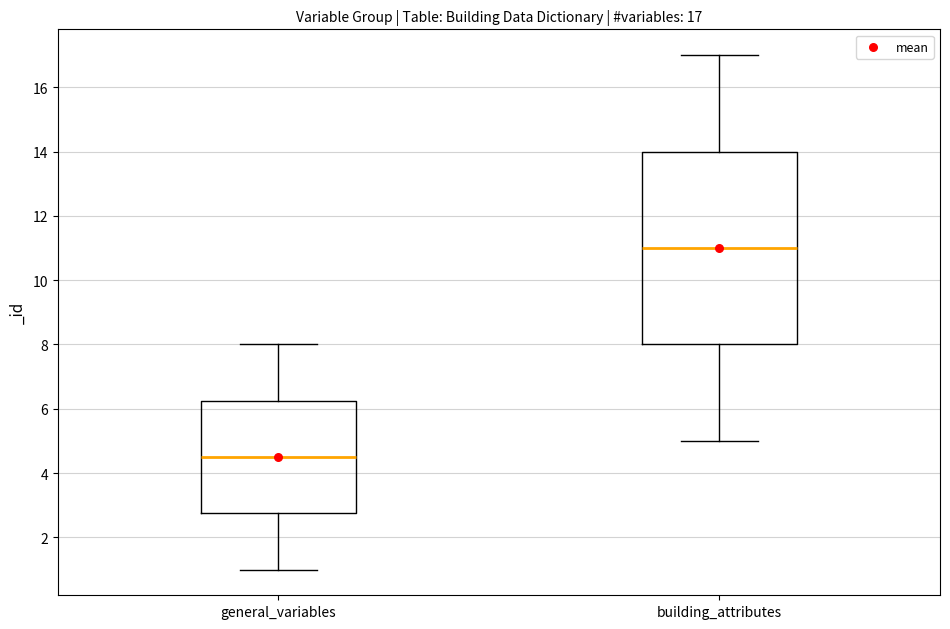

Which box's median line is the lowest?

general_variables